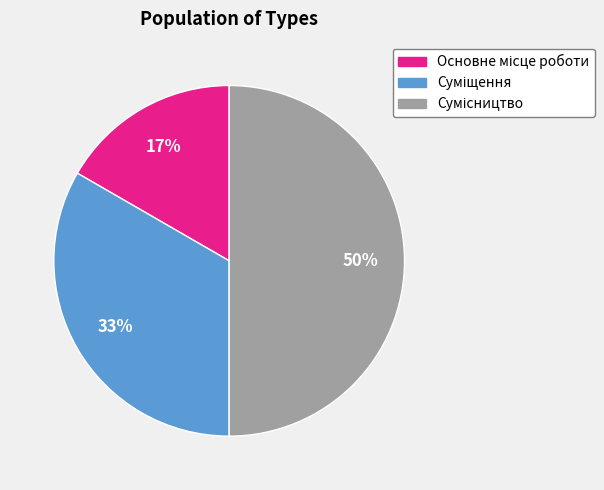

To the nearest percent, what is the difference between the largest and smallest slice percentages?

33%